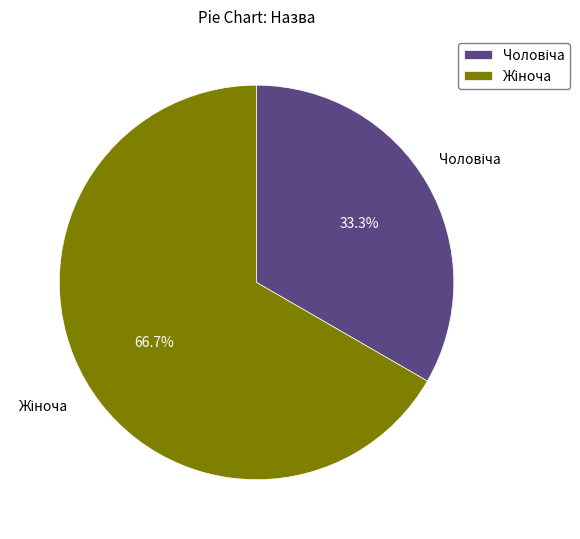

Count the number of slices in the pie.

2